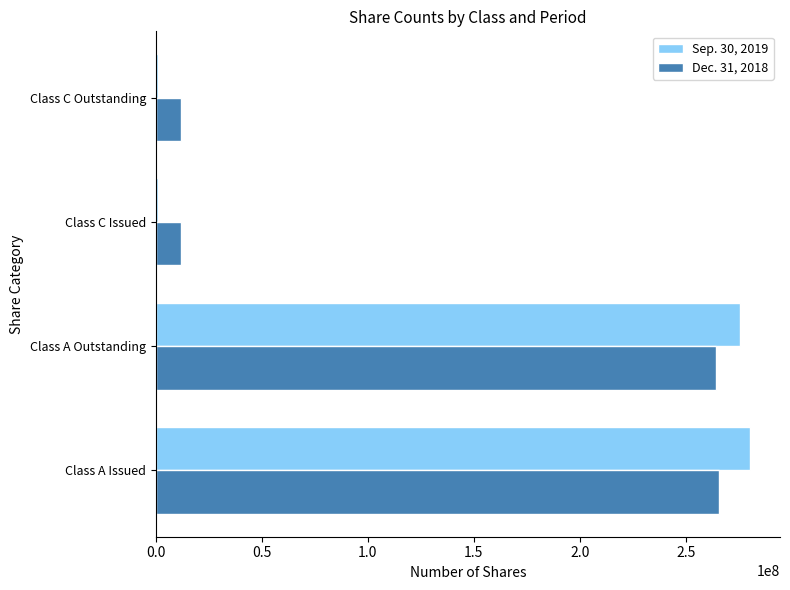

Rank the series by their average value, from highest to lowest.

Sep. 30, 2019, Dec. 31, 2018